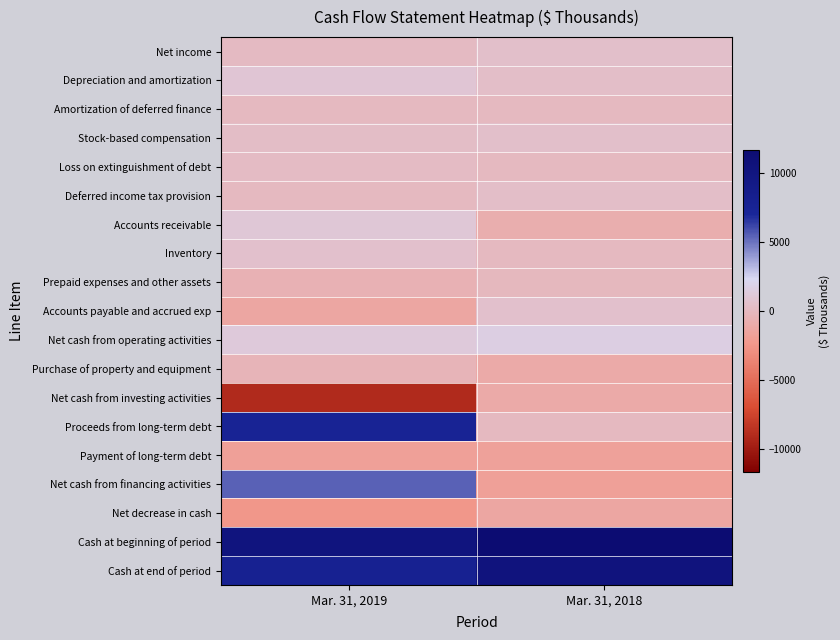

Which category has the lowest value across all series?

Mar. 31, 2019